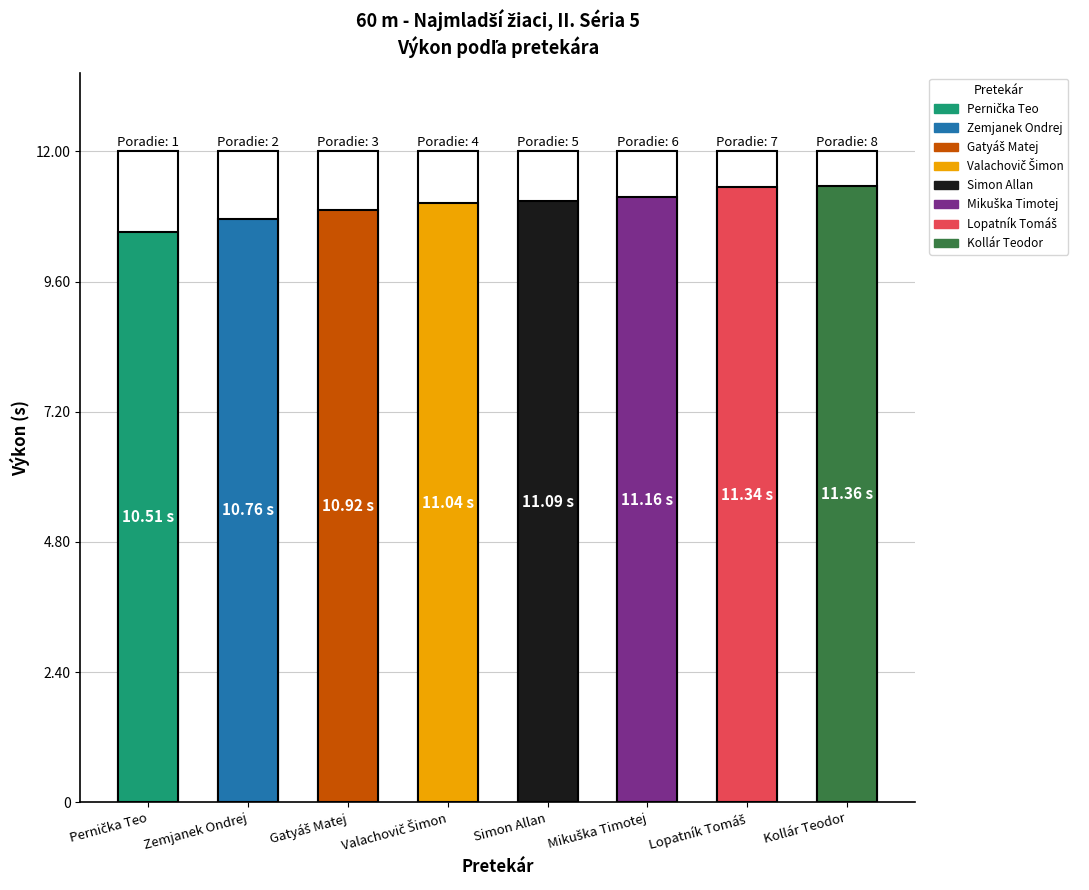

What is the value of the 8th bar from the left?

11.4